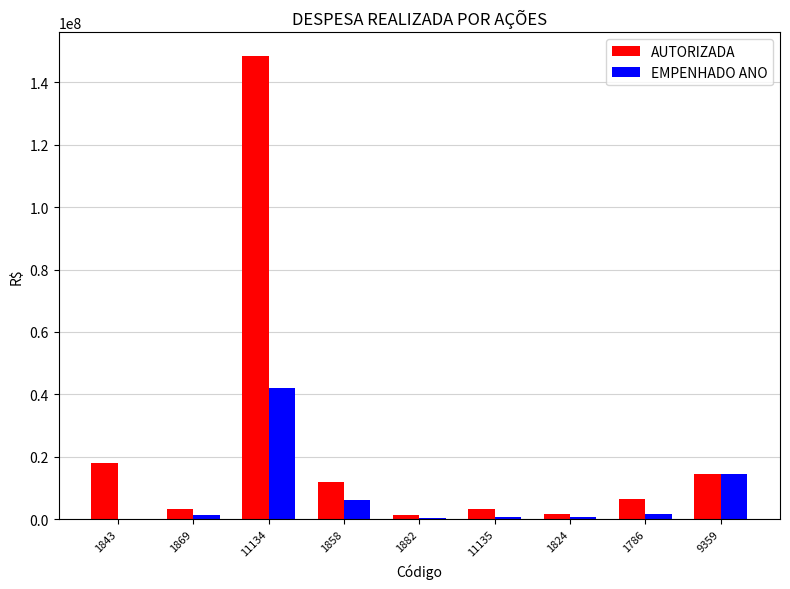

What is the maximum value shown in the chart?

148514435.0